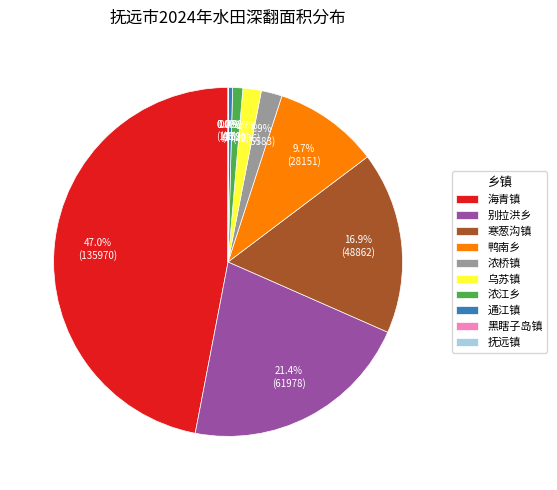

To the nearest percent, what is the difference between the 海青镇 and 浓桥镇 slice percentages?

45%